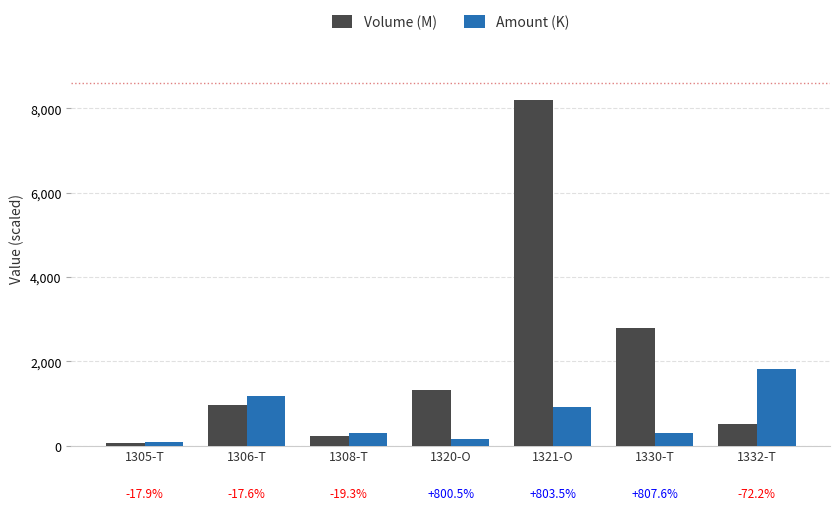

What is the spread (max minus min) of values at 1320-O?

1179.6